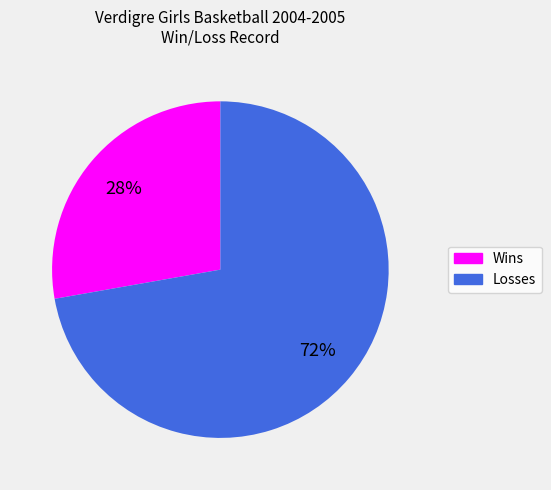

Rank the categories by value from lowest to highest.

Wins, Losses